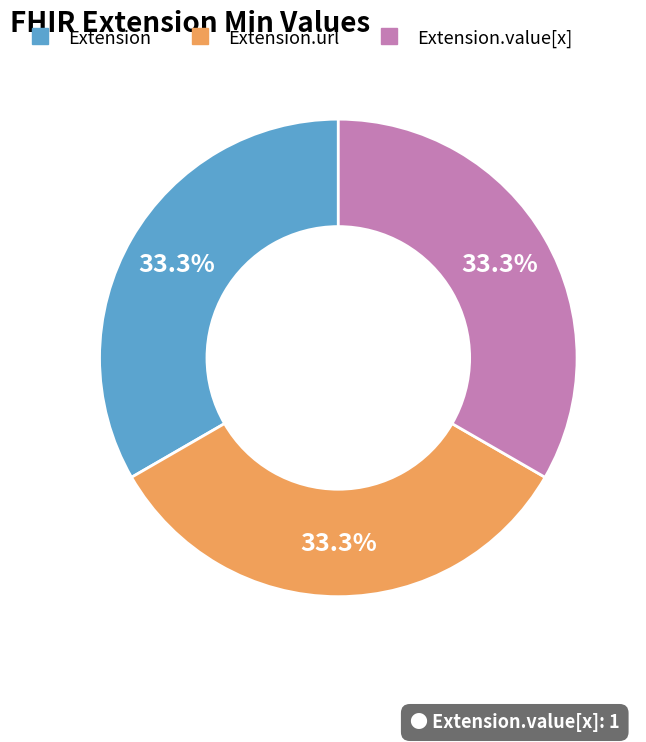

Does any single category account for the majority?

No